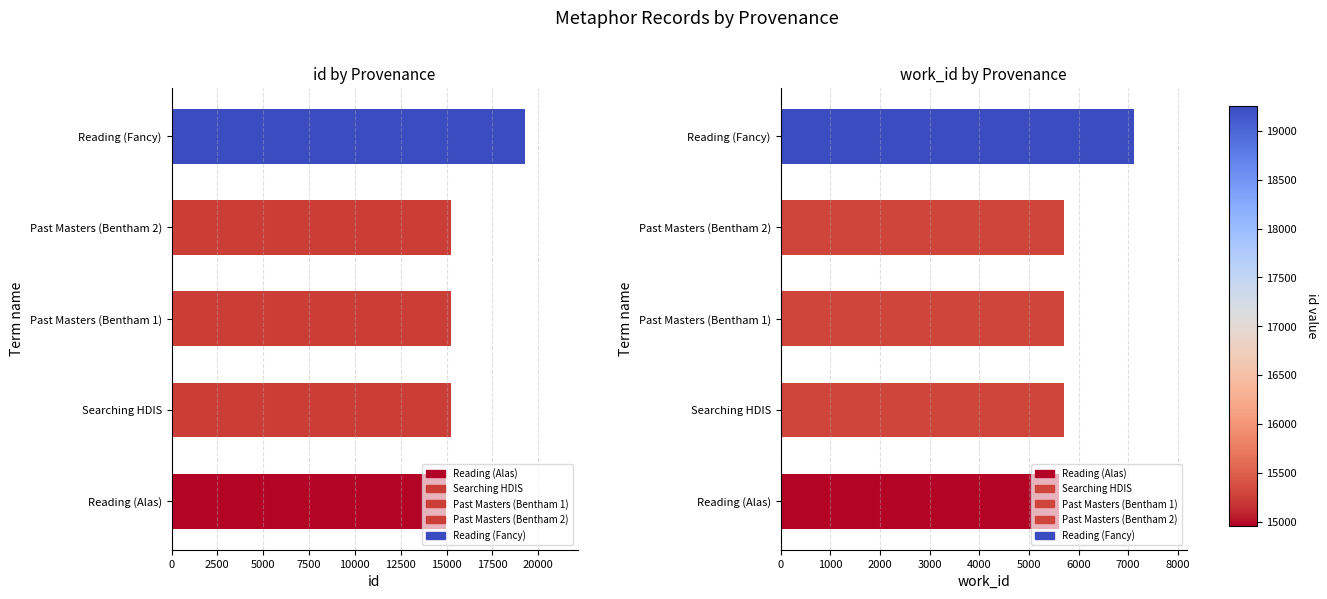

Reading left to right, transcribe all the data shown in this chart.

id: 14959	15238	15241	15242	19258
work_id: 5597	5710	5713	5713	7108